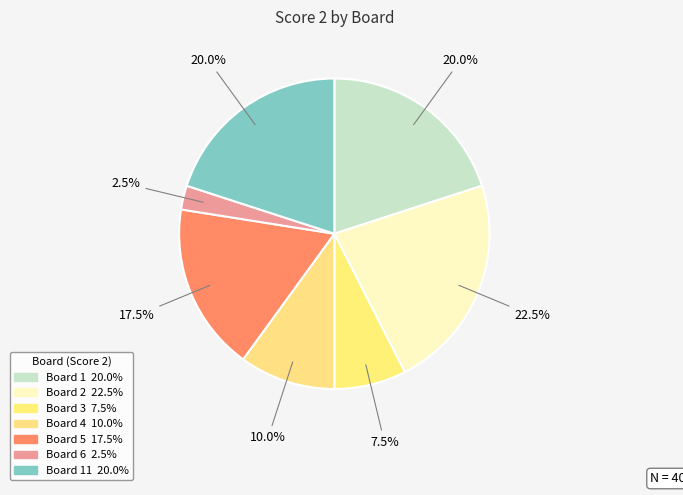

Count the number of slices in the pie.

7